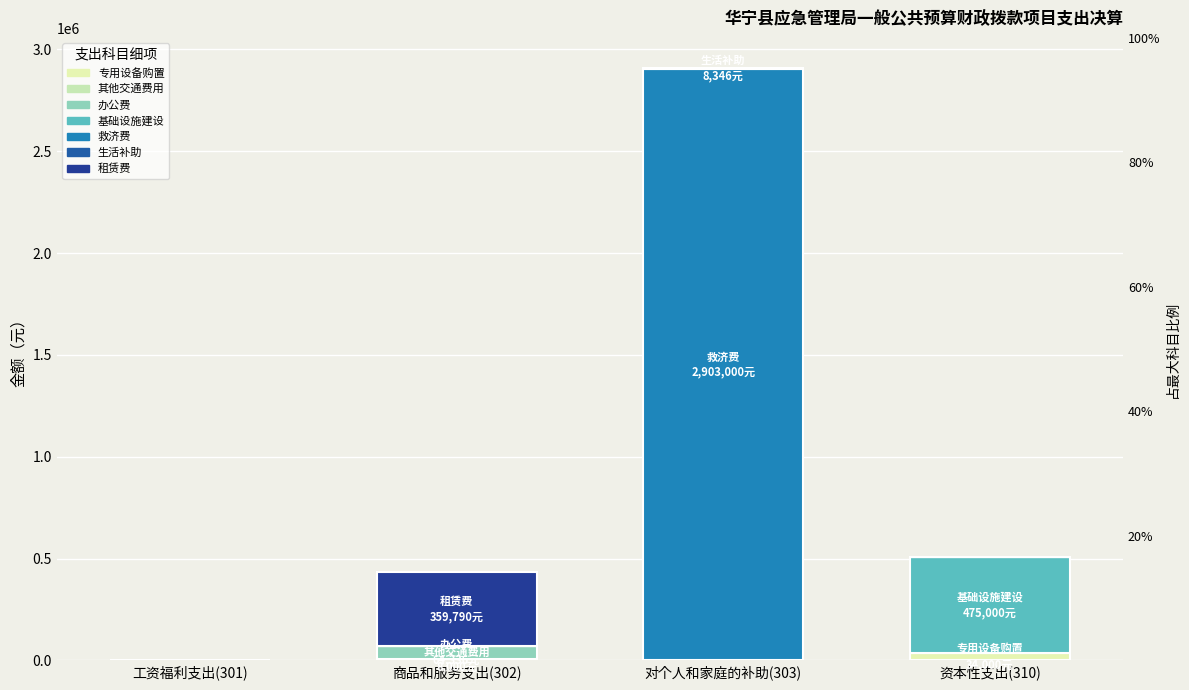

How many groups of bars are there?

4